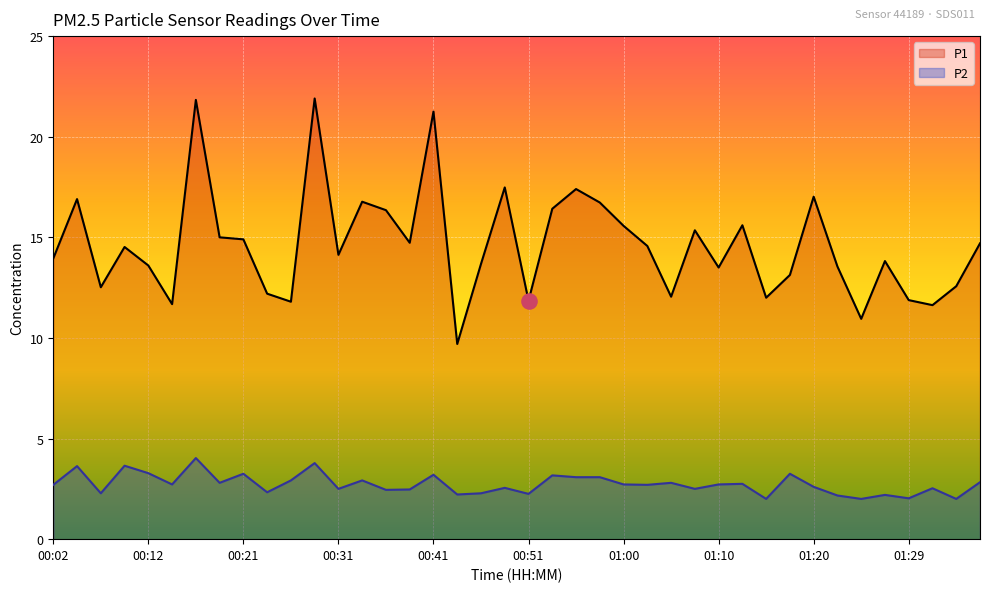

What is the total value across all series at 00:24?

14.5